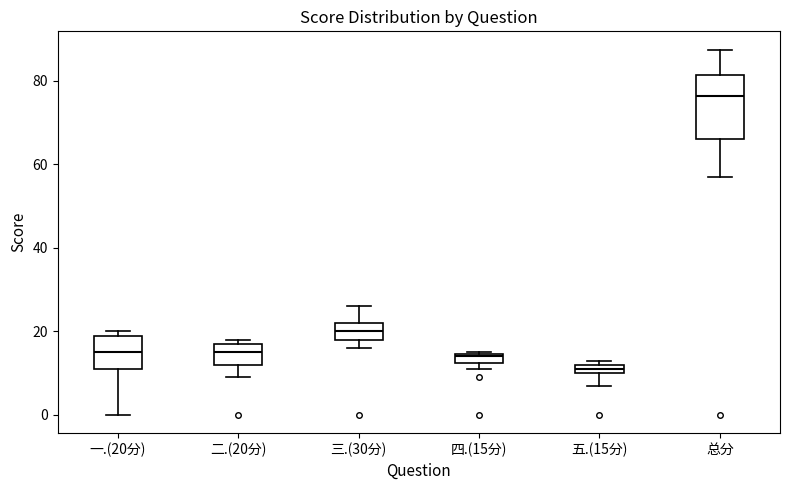

Which box's median line is the lowest?

五.(15分)